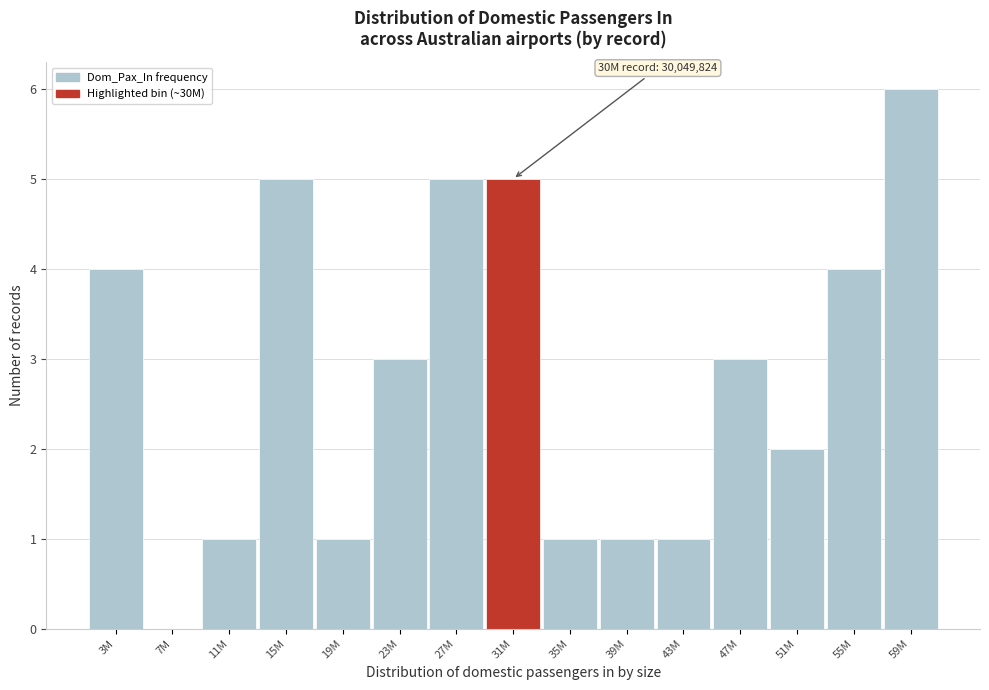

Reading left to right, extract all data points from this chart.

3M=4	7M=0	11M=1	15M=5	19M=1	23M=3	27M=5	31M=5	35M=1	39M=1	43M=1	47M=3	51M=2	55M=4	59M=6